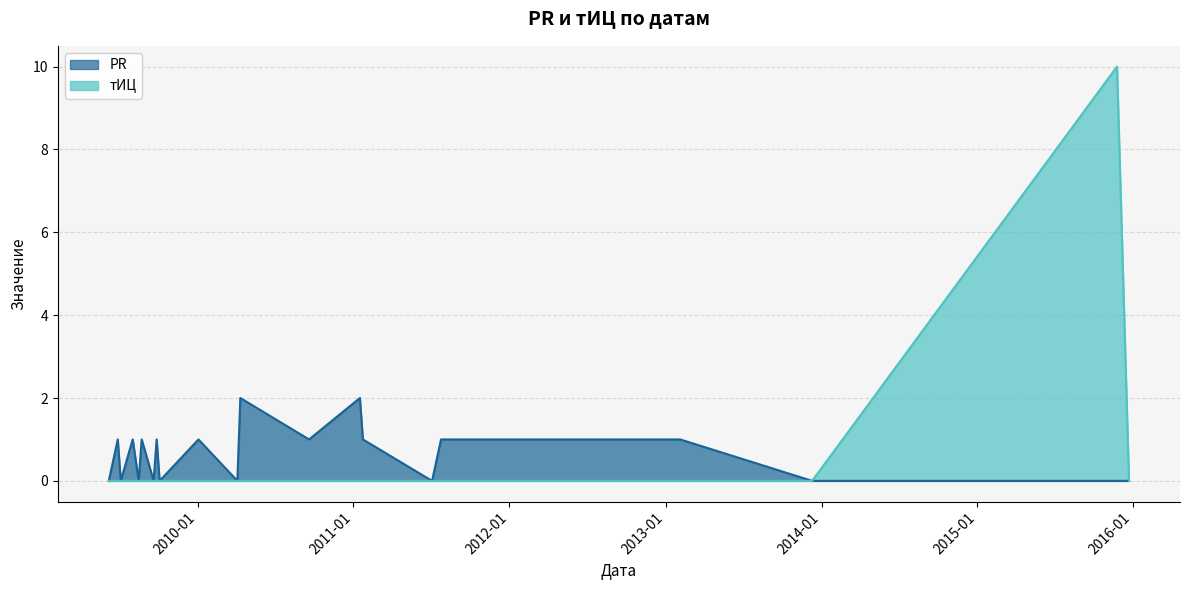

What is the label of the 6th point from the right?

2011-07-04